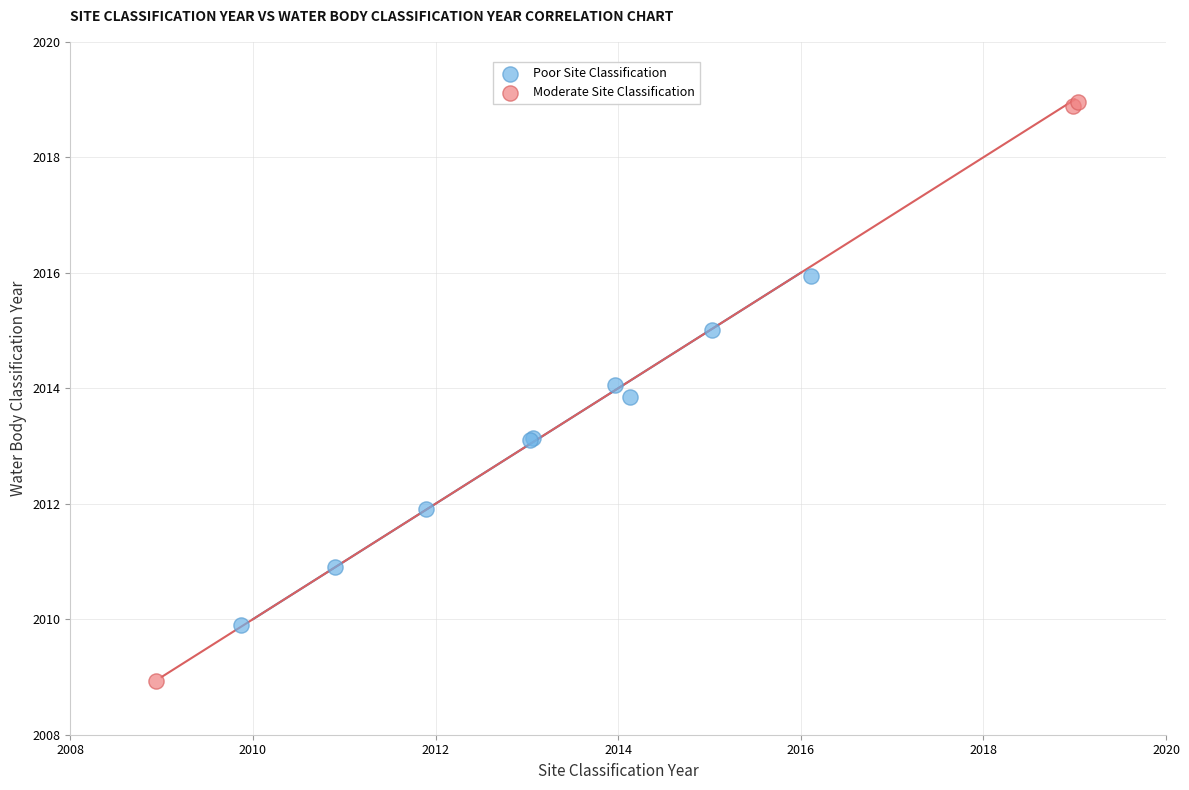

Which series contains the highest Y value?

Moderate Site Classification